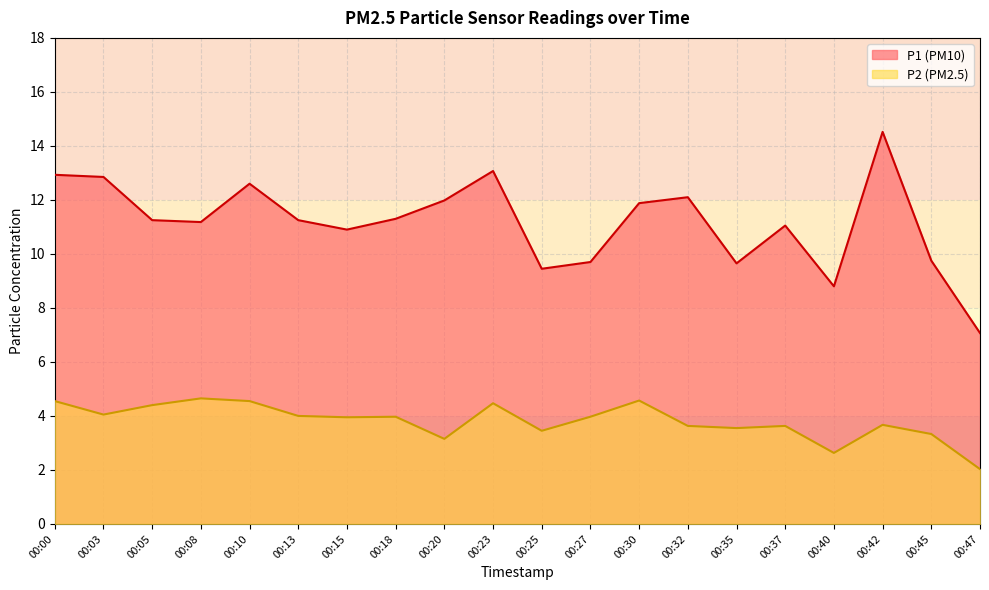

True or false: P1 has more than 2 points higher than both neighbors.

True